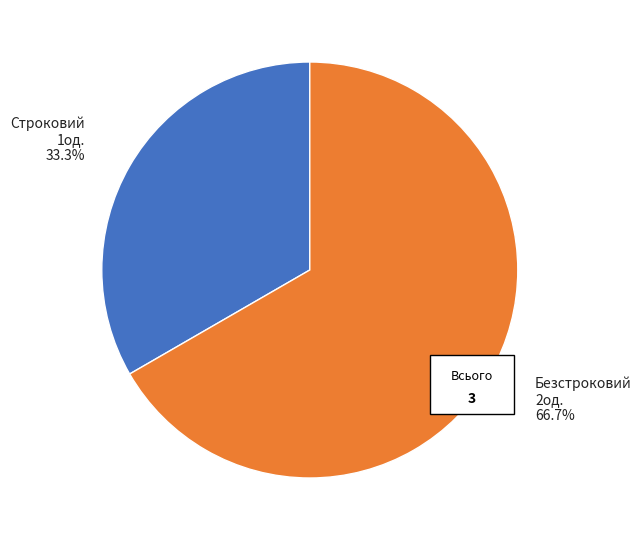

To the nearest percent, what is the combined percentage of Строковий and Безстроковий?

100%